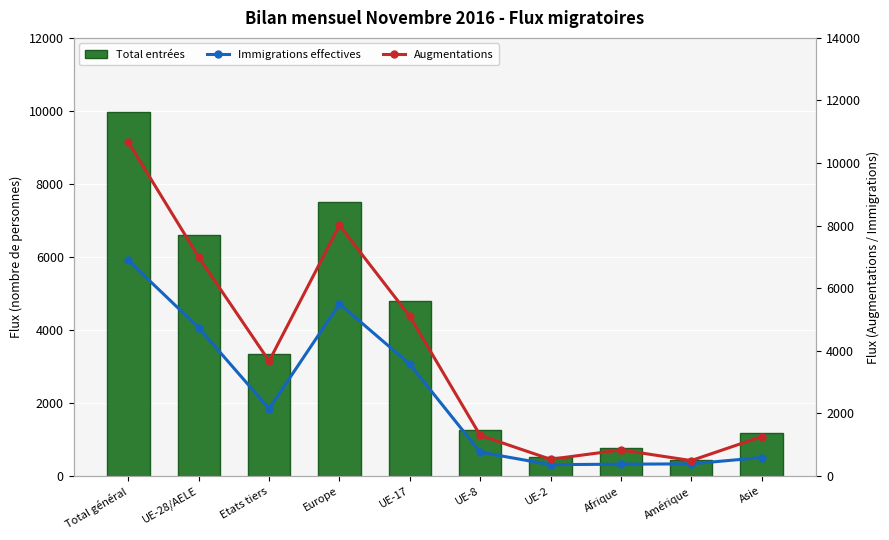

What is the sum of all Total entrées values?

36386